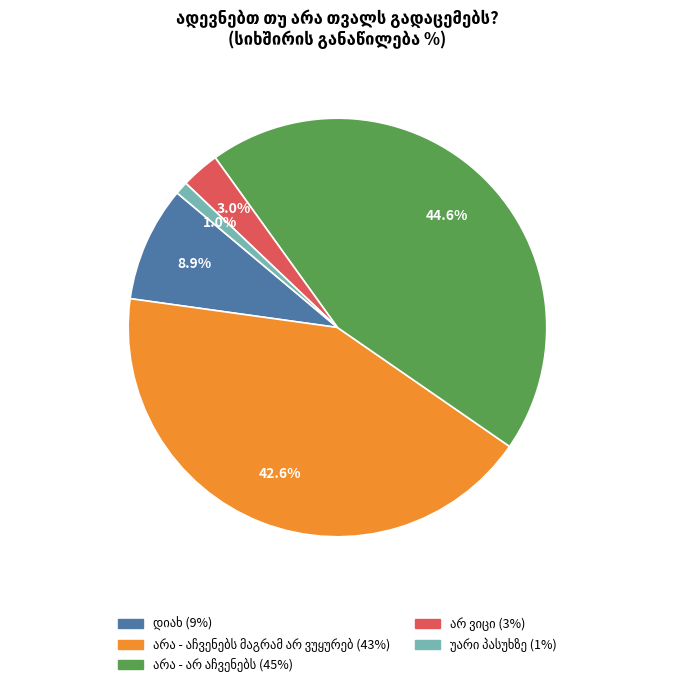

Is there any slice that represents more than half of the pie?

No